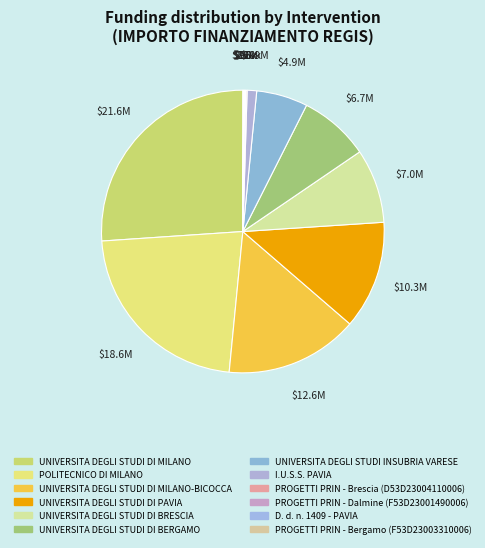

To the nearest percent, what is the difference between the UNIVERSITA DEGLI STUDI INSUBRIA VARESE and D. d. n. 1409 - PAVIA slice percentages?

6%